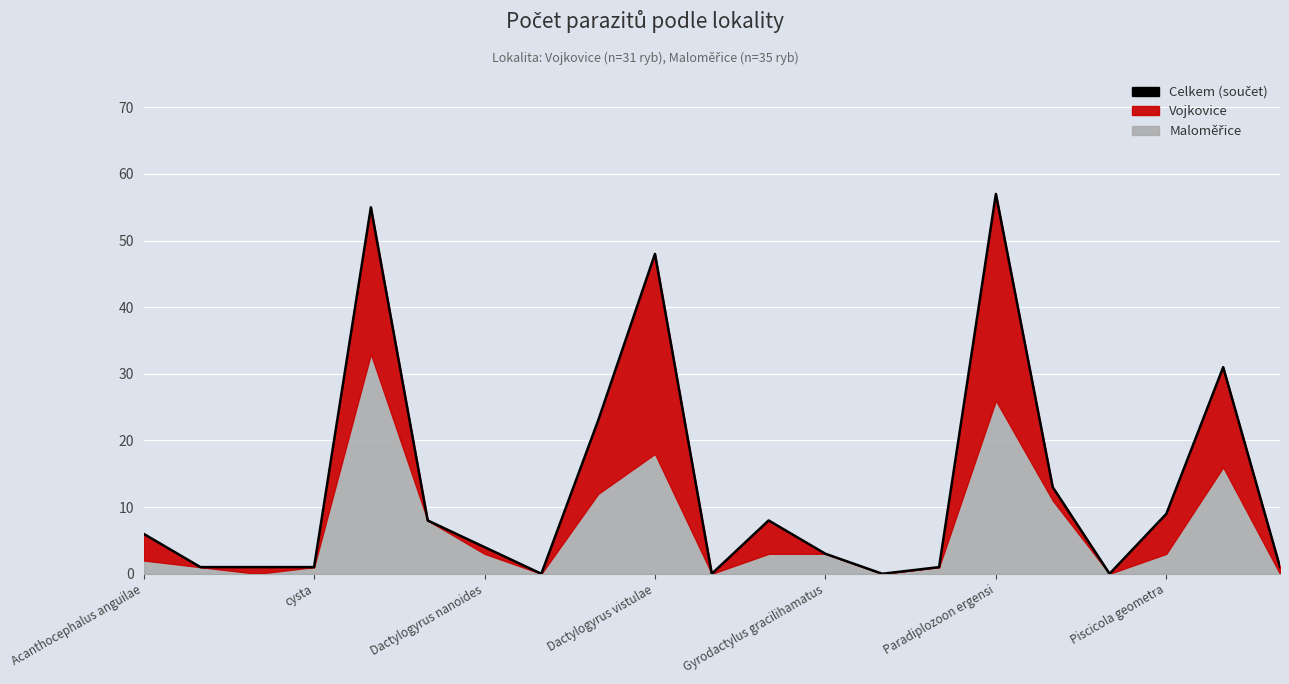

Approximately how many times larger is the value at 16 compared to Piscicola geometra?

3.2